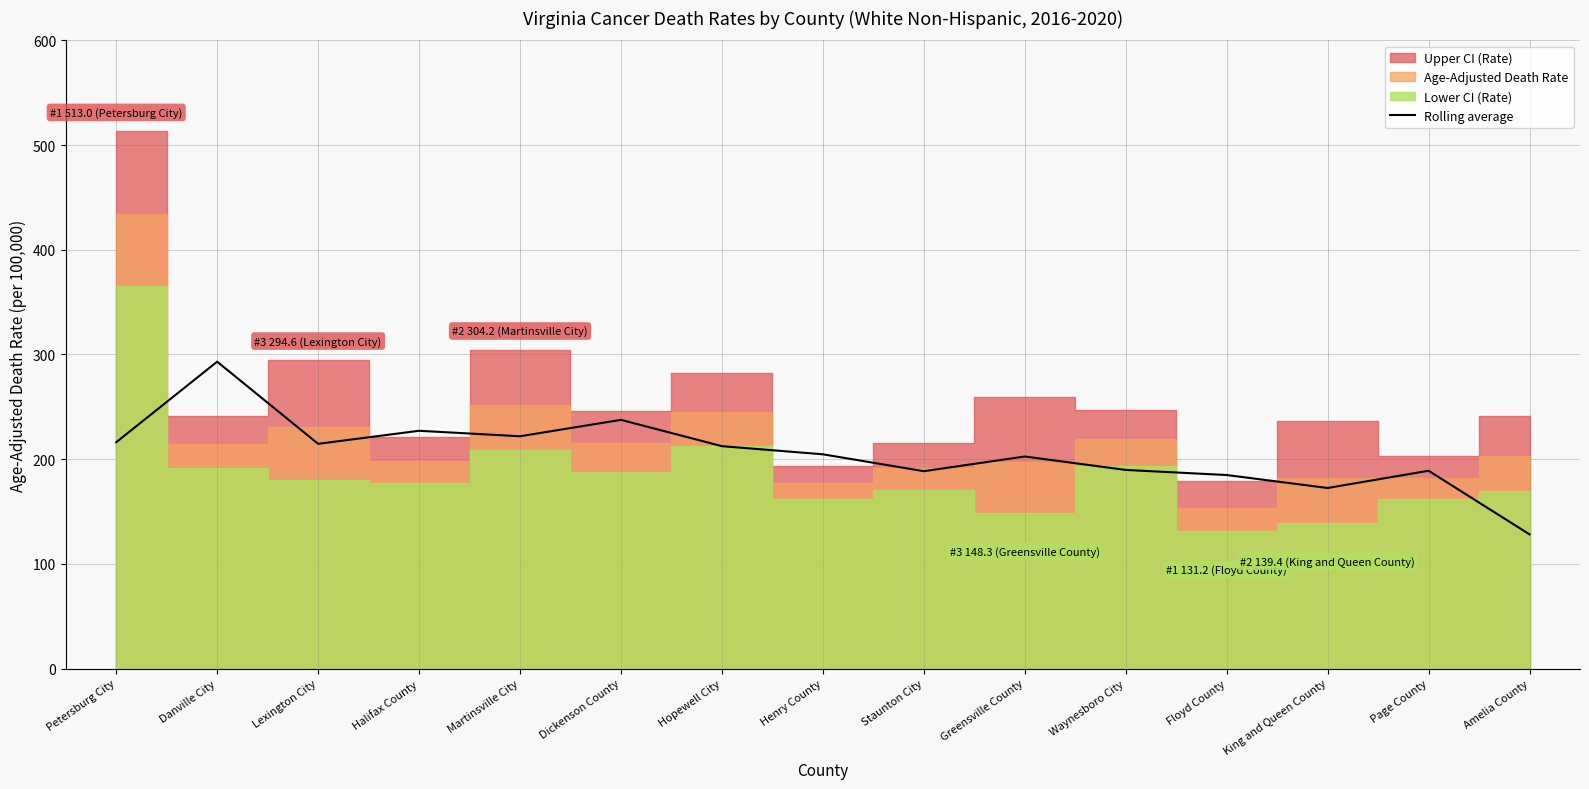

Does the chart display data point markers on the line(s)?

No